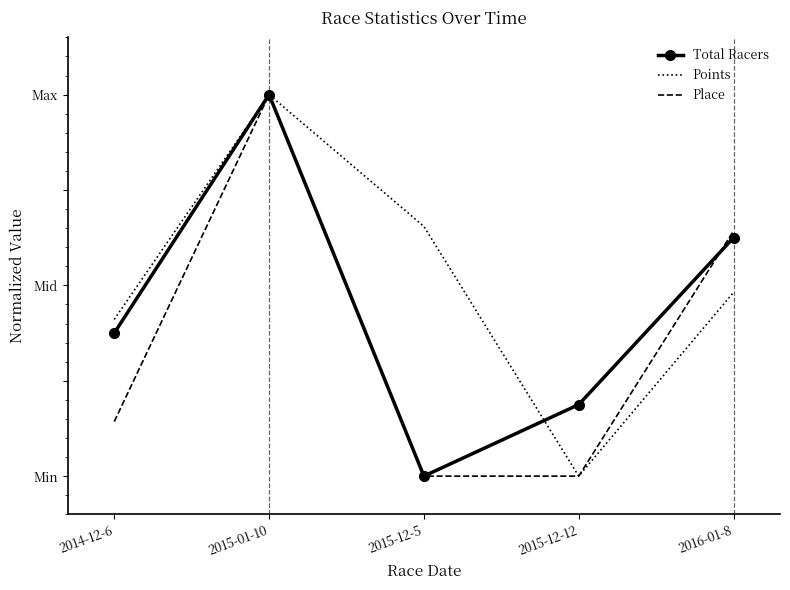

Reading right to left, what are all the values shown in this chart?

Total Racers: 2016-01-8=0.6	2015-12-12=0.2	2015-12-5=0.0	2015-01-10=1.0	2014-12-6=0.4
Points: 2016-01-8=0.5	2015-12-12=0.0	2015-12-5=0.7	2015-01-10=1.0	2014-12-6=0.4
Place: 2016-01-8=0.6	2015-12-12=0.0	2015-12-5=0.0	2015-01-10=1.0	2014-12-6=0.1